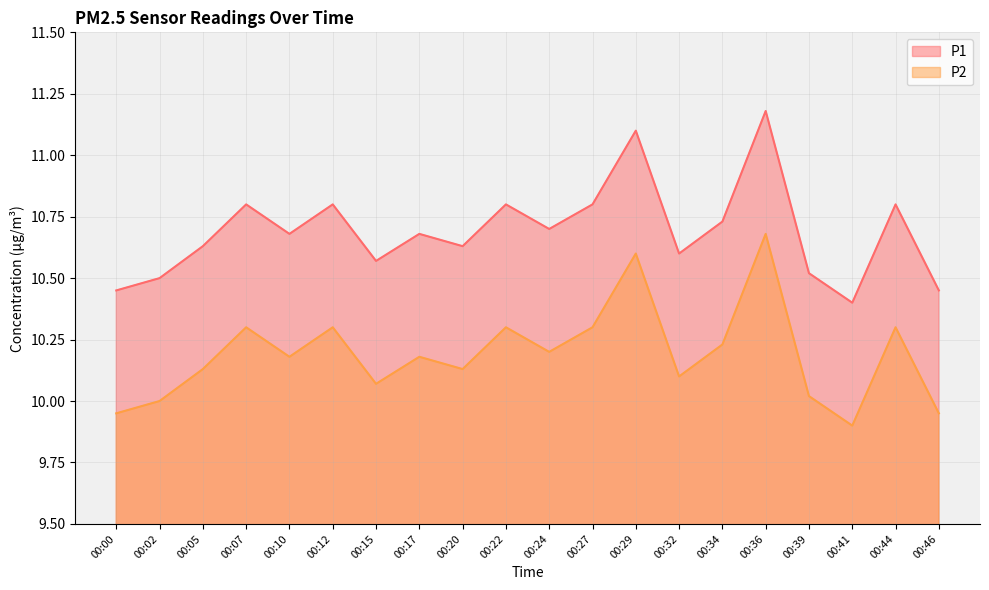

Rank the series by their average value, from lowest to highest.

P2, P1